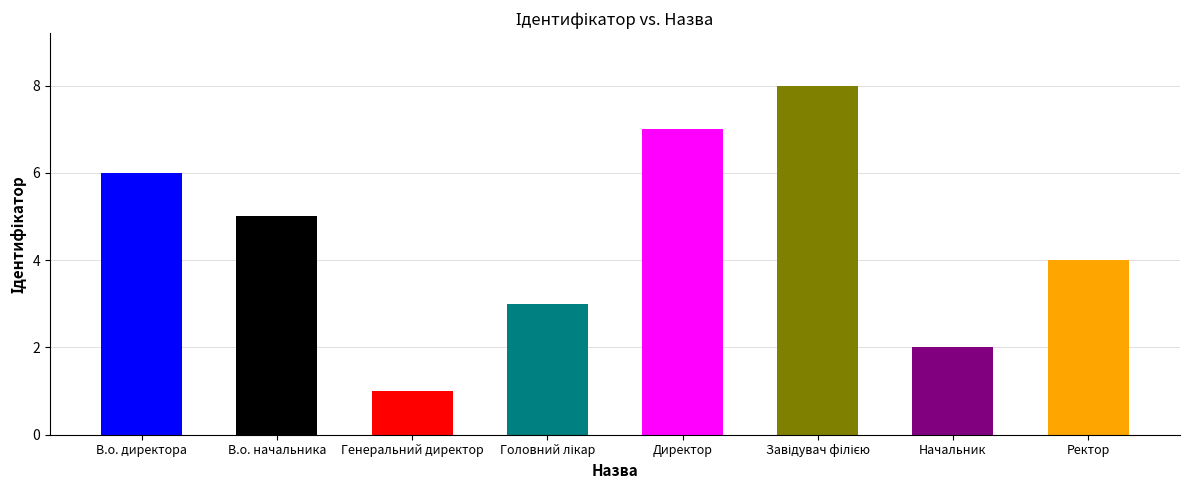

What is the difference between the values at Генеральний директор and В.о. начальника?

4